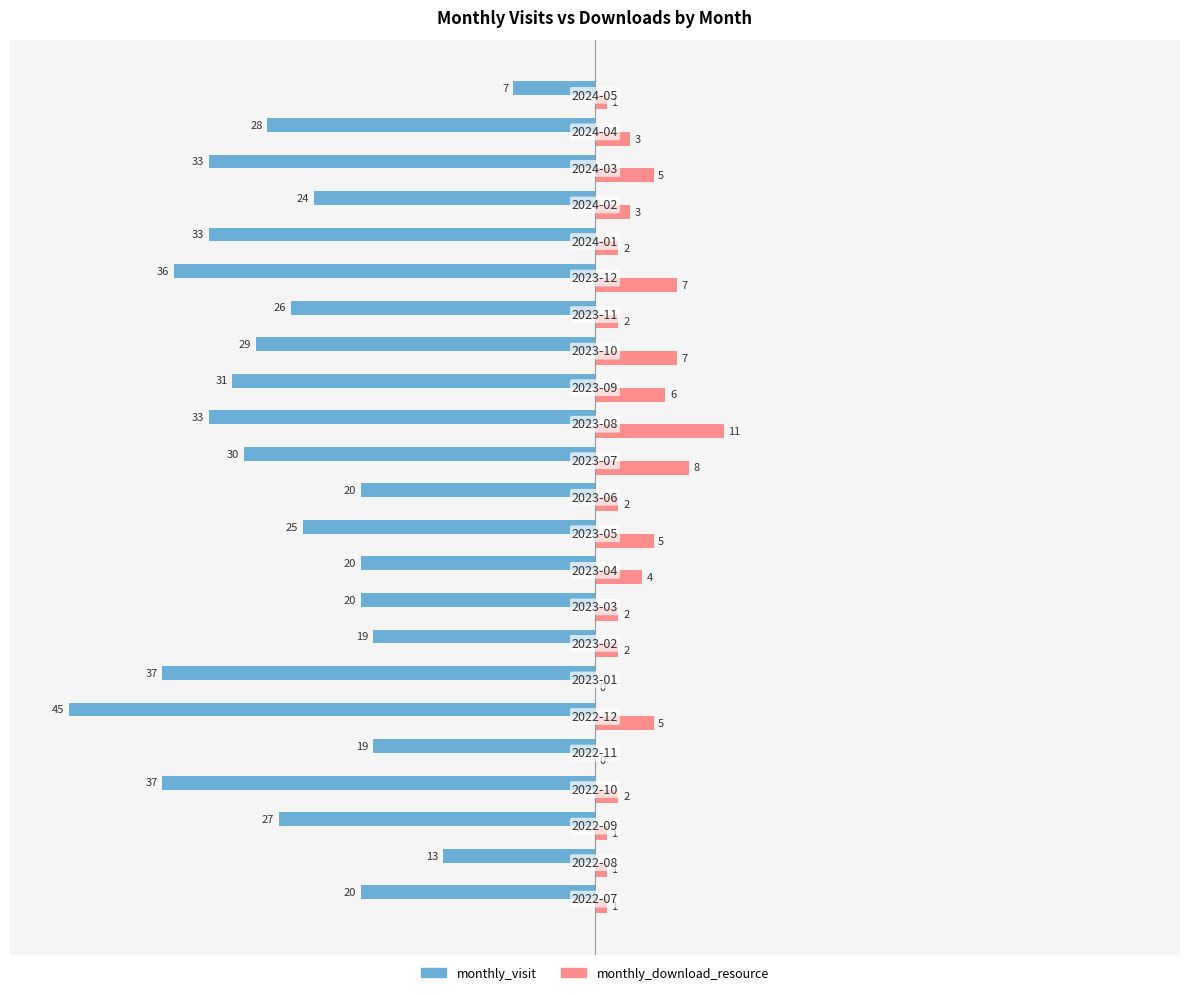

What is the highest value of the monthly_download_resource series?

11